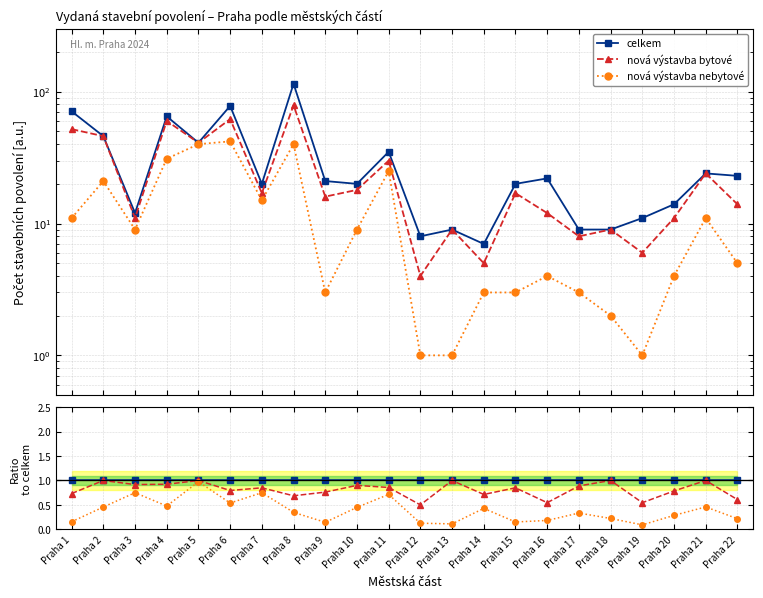

Is it true that celkem equals 1.0 at Praha 20?

True